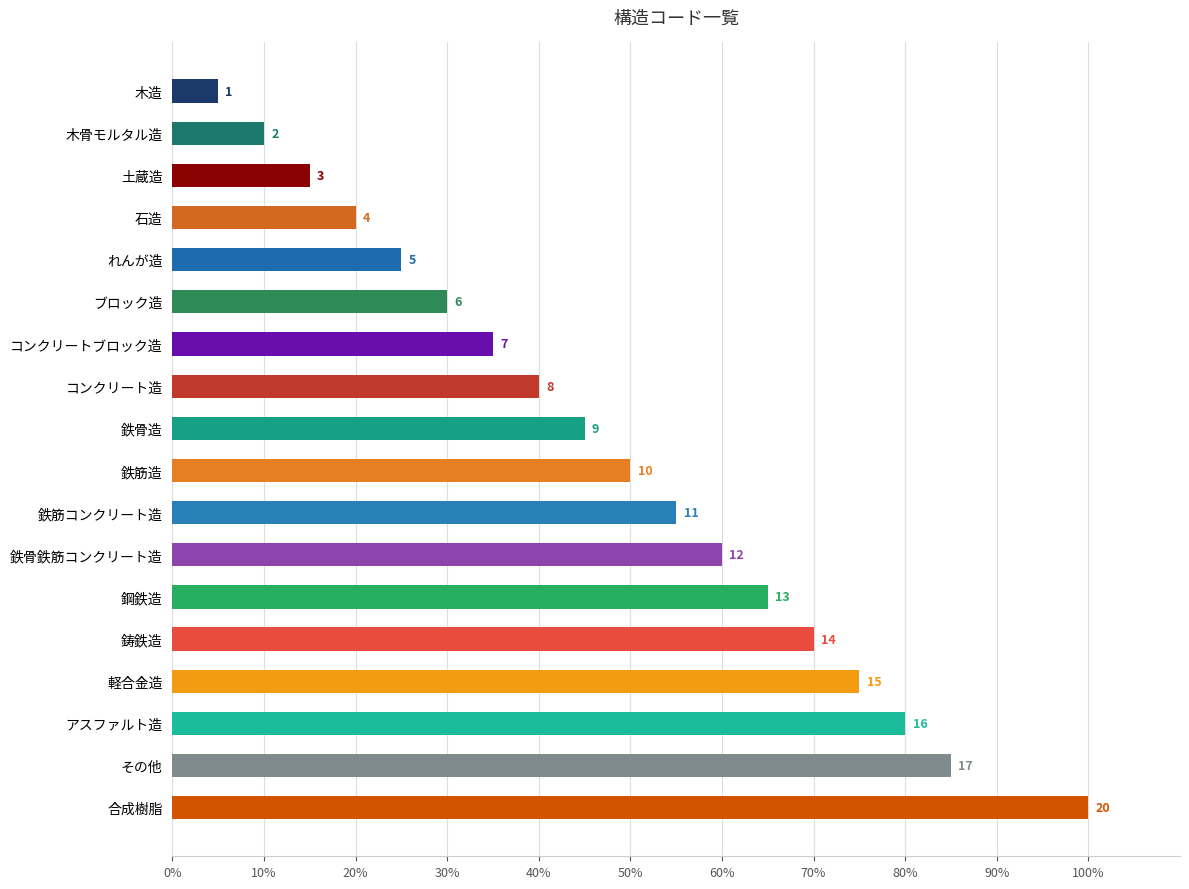

How many bars are there in total?

18